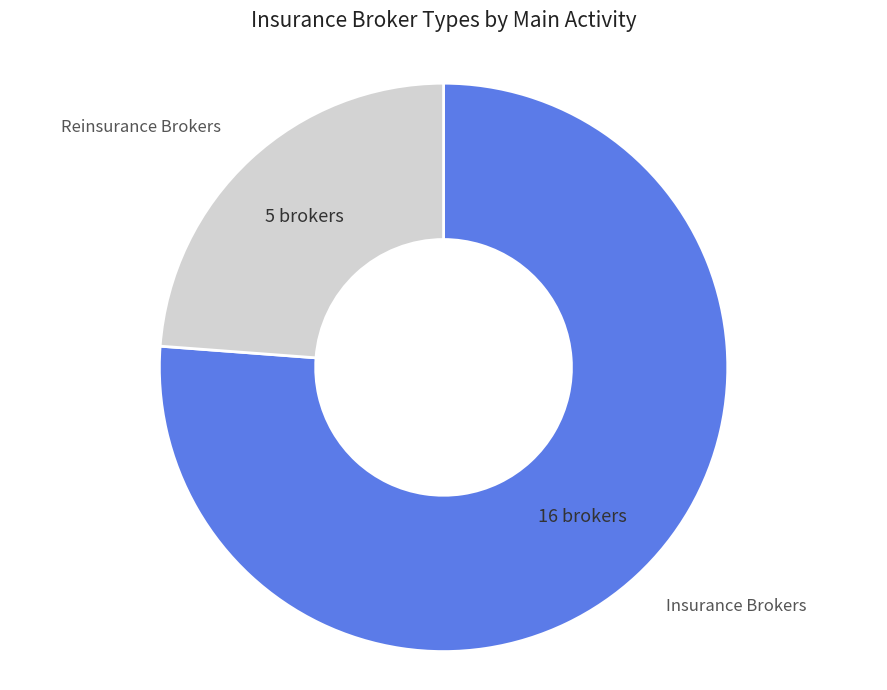

True or false: Reinsurance Brokers accounts for 24% of the total.

True